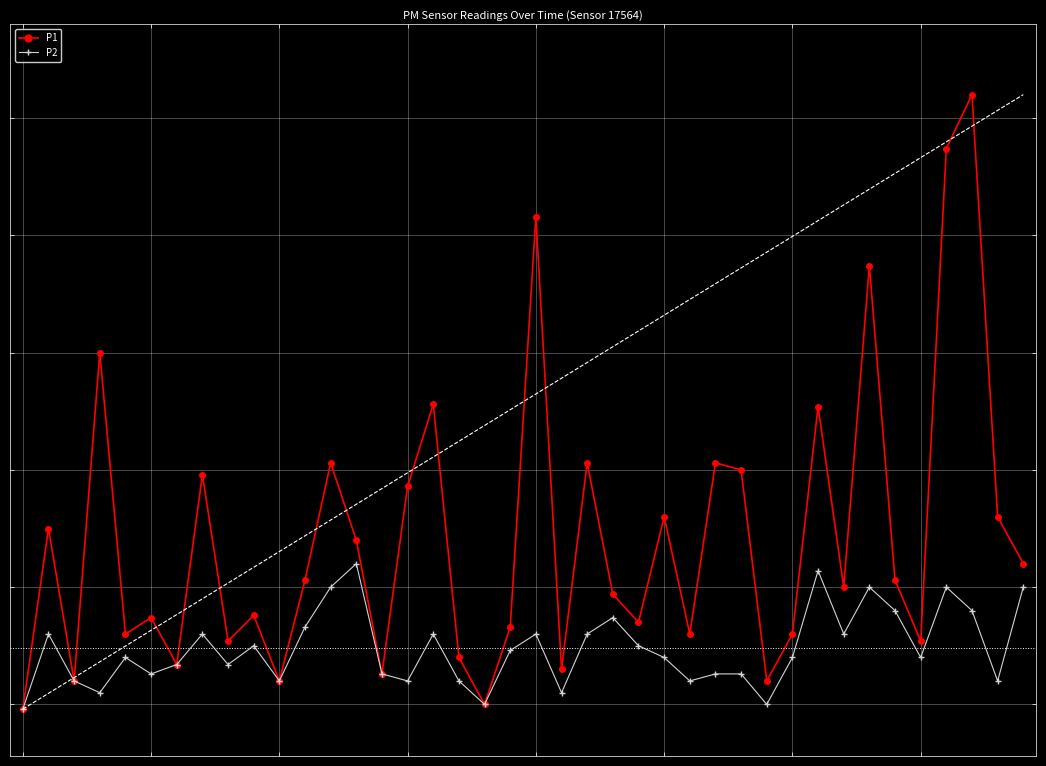

The value of P2 at 27 is 1.1. True or false?

True